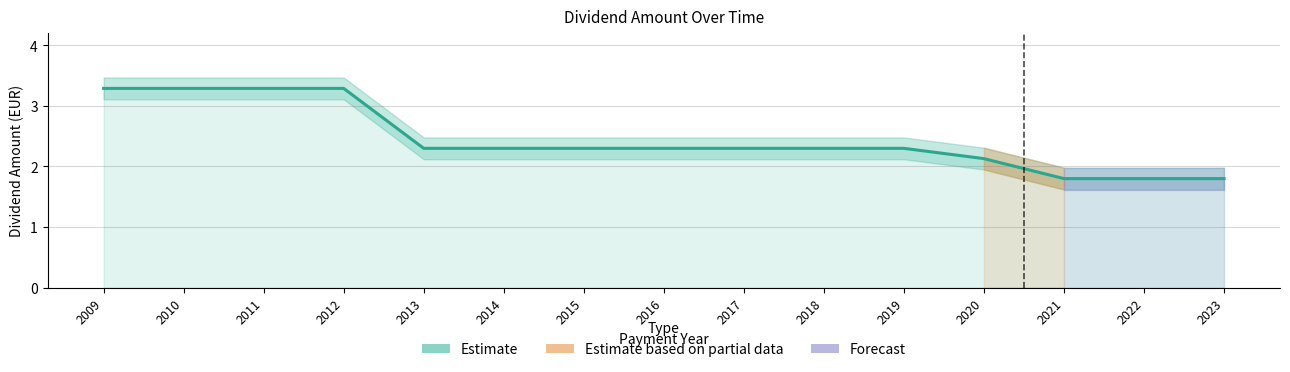

What is the greatest value displayed?

3.3